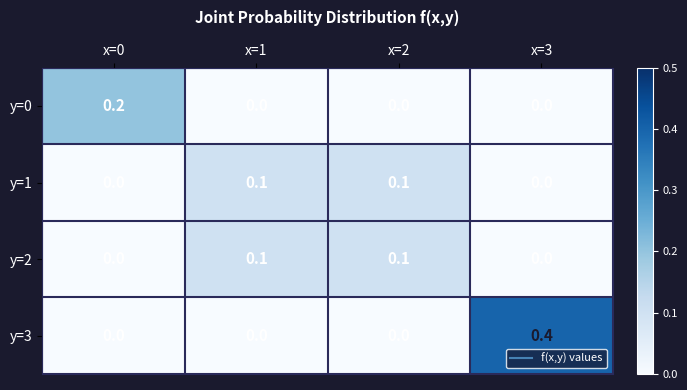

What is the difference between the maximum and minimum values in the y=3 series?

0.4